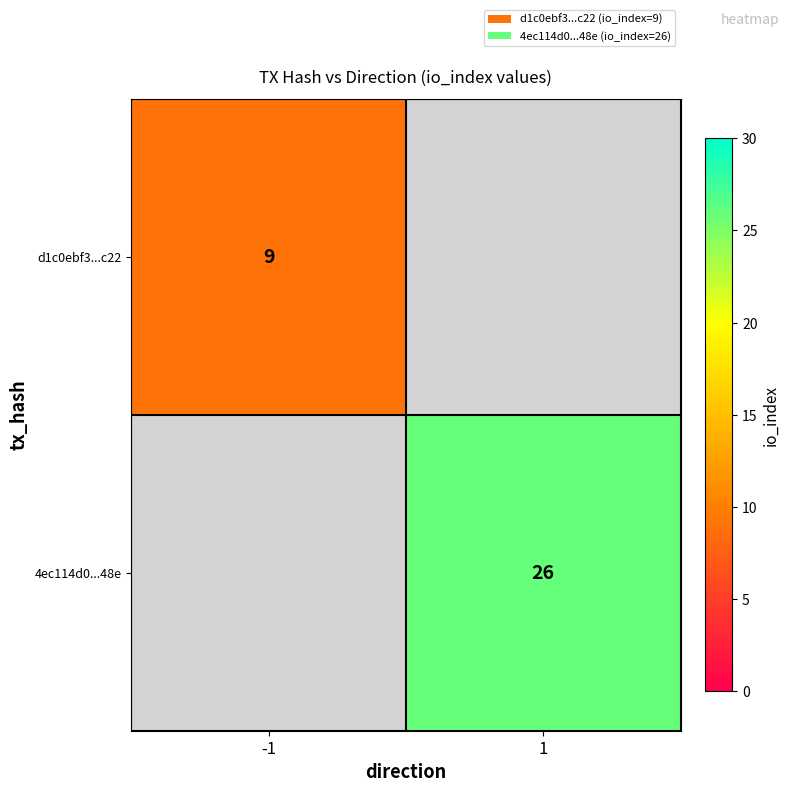

At how many categories does at least one series exceed 15?

1